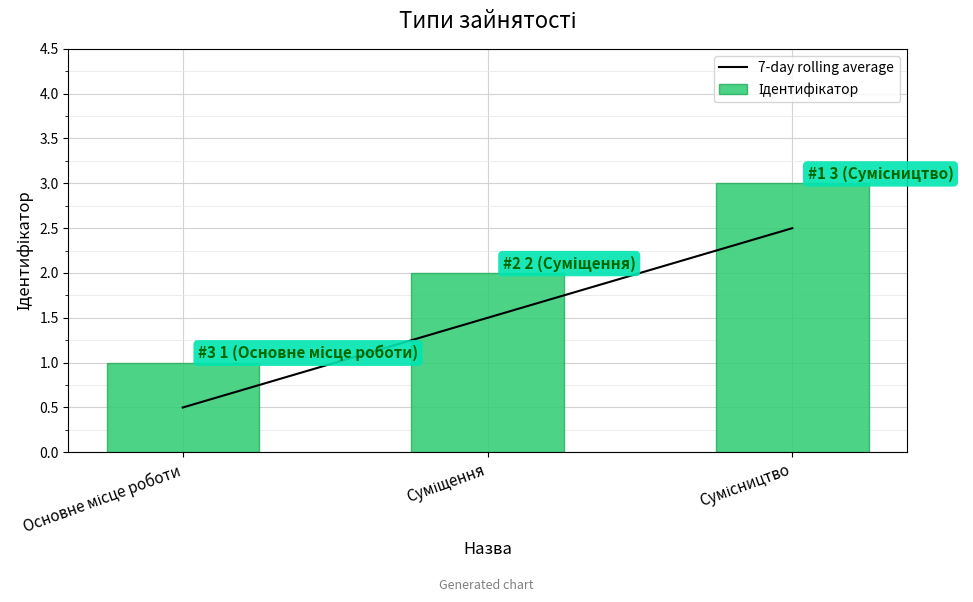

How many data points in 7-day rolling average are less than 1?

1